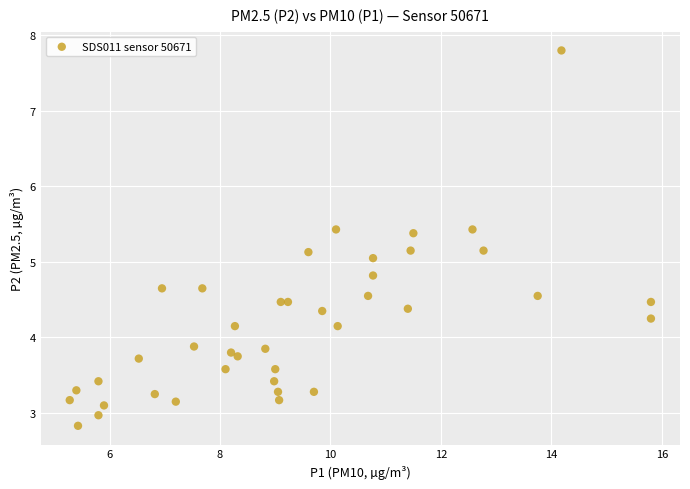

What is the range of Y values (max minus min)?

5.0